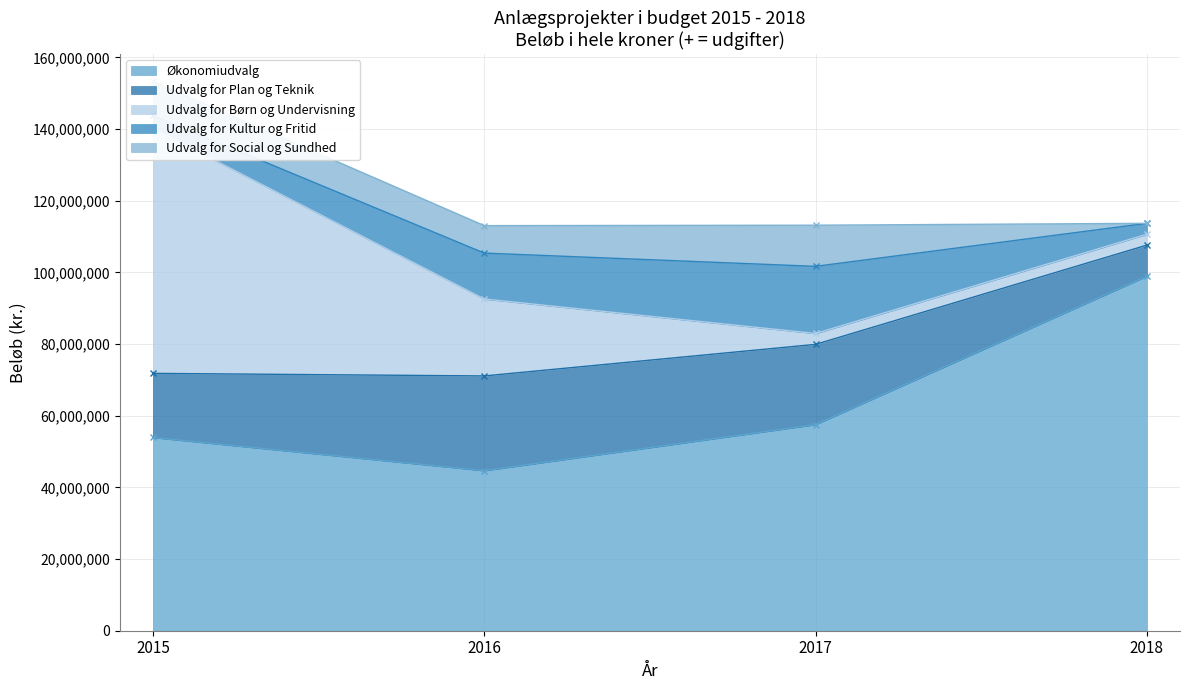

Which series has the largest total across all categories?

Økonomiudvalg